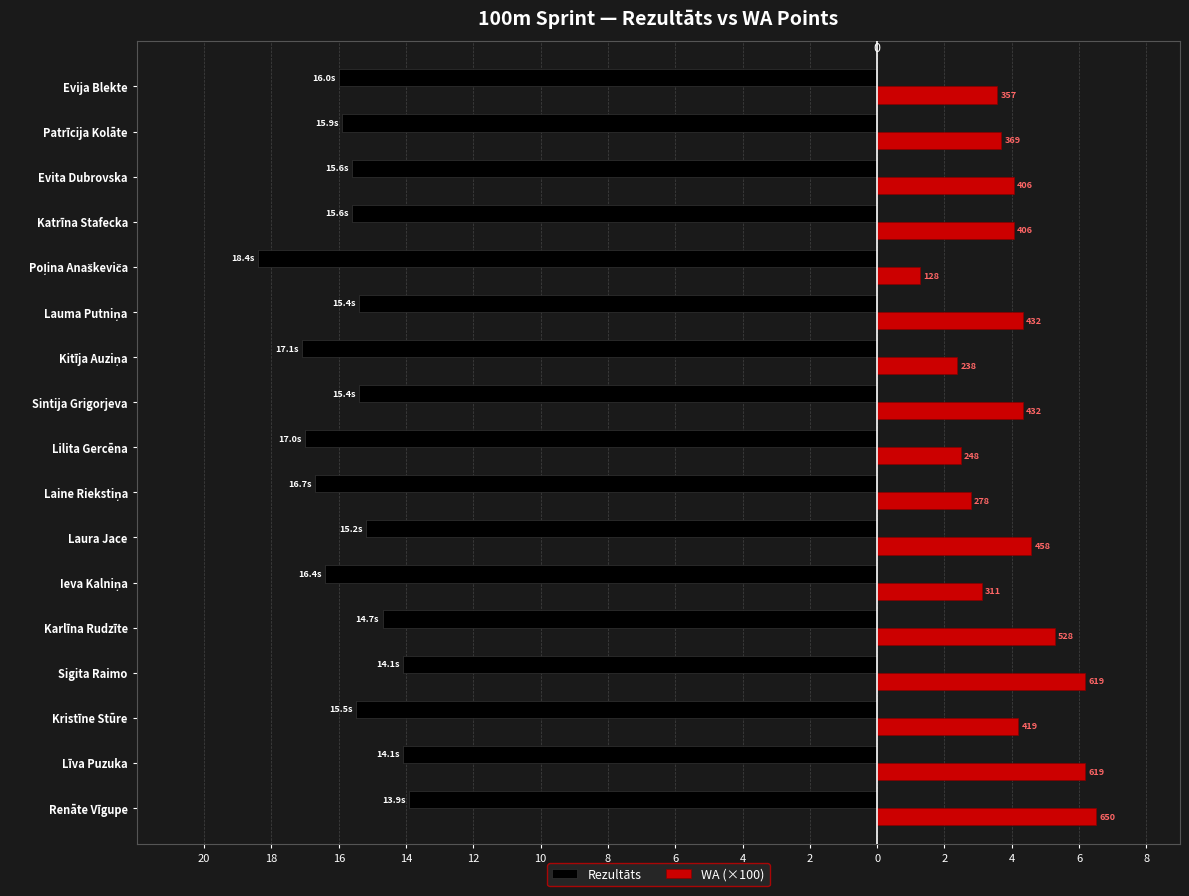

What is the maximum value shown in the chart?

6.5